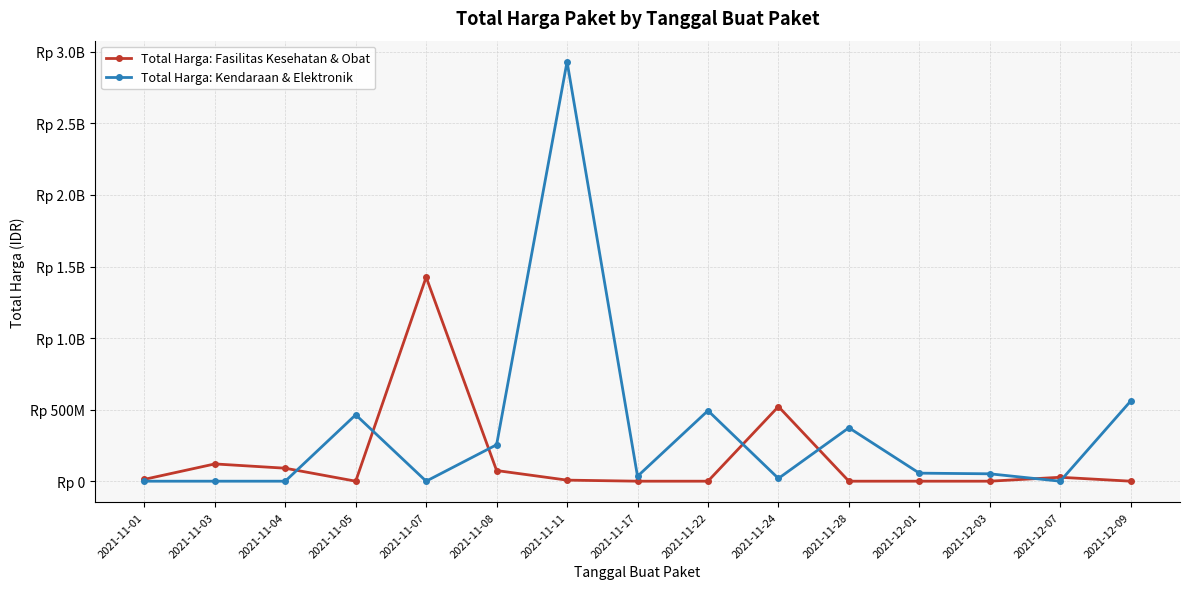

What is the difference between the maximum and minimum values in the Total Harga: Kendaraan & Elektronik series?

2931562000